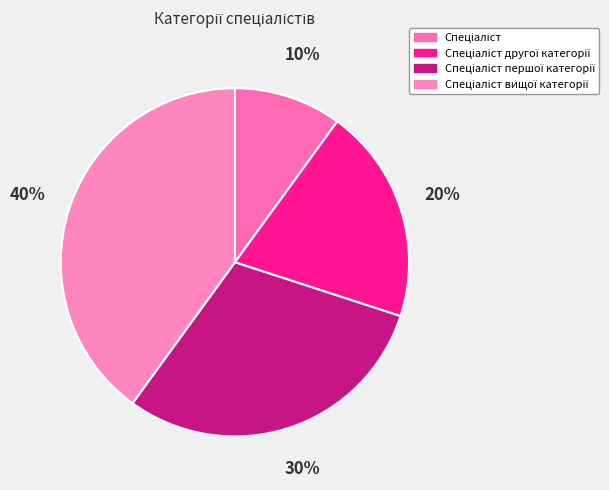

Count the number of slices in the pie.

4